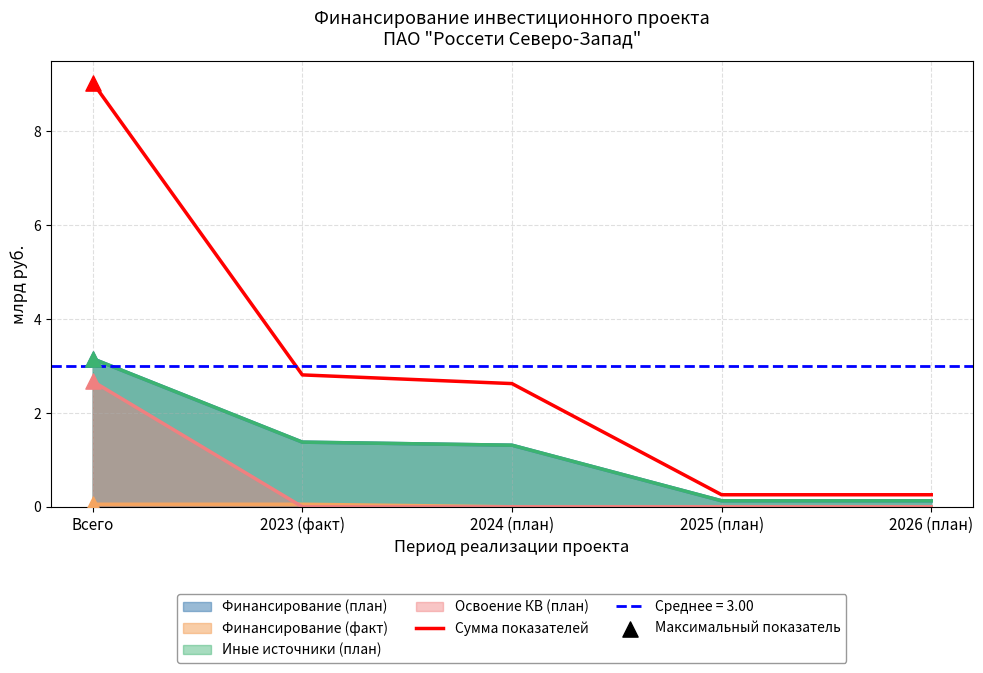

Which has a higher value, 2026 (план) or 2024 (план)?

2024 (план)